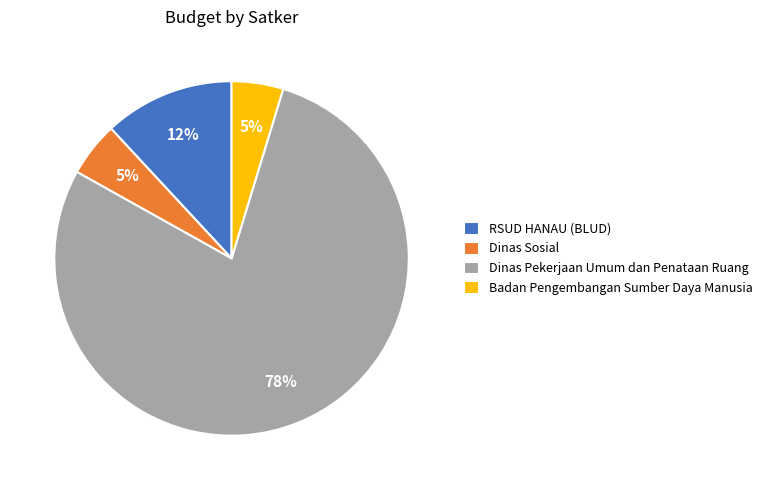

Which category has the biggest portion of the pie?

Dinas Pekerjaan Umum dan Penataan Ruang